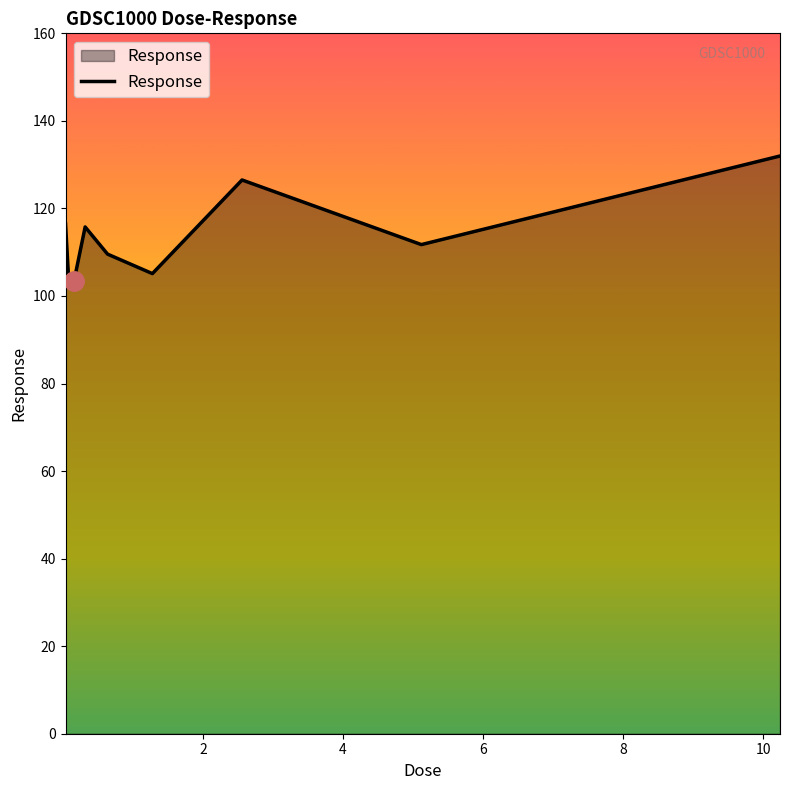

What is the greatest value displayed?

132.0